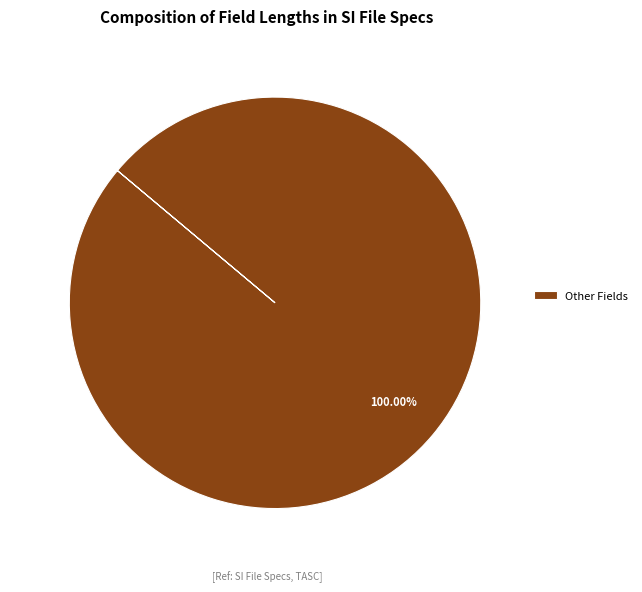

Does any single category account for the majority?

Yes